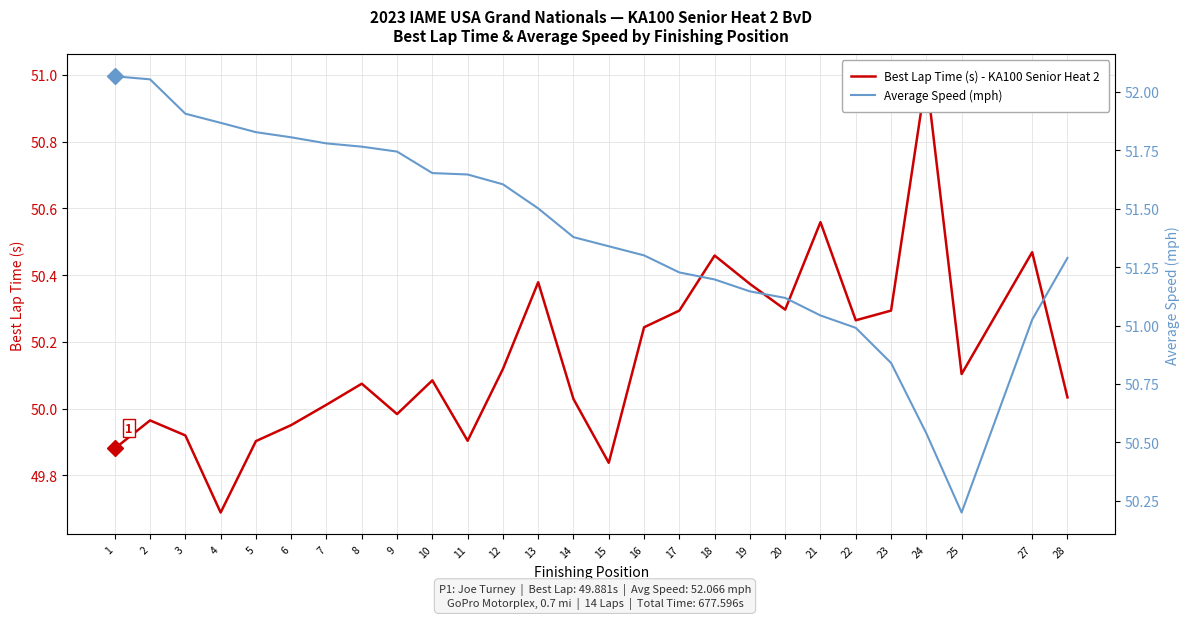

What is the difference between the highest and lowest values at 2?

2.1